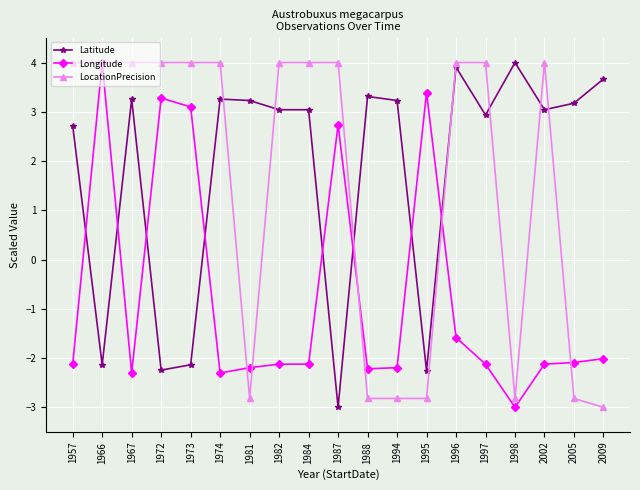

At how many categories does at least one series exceed 0?

19